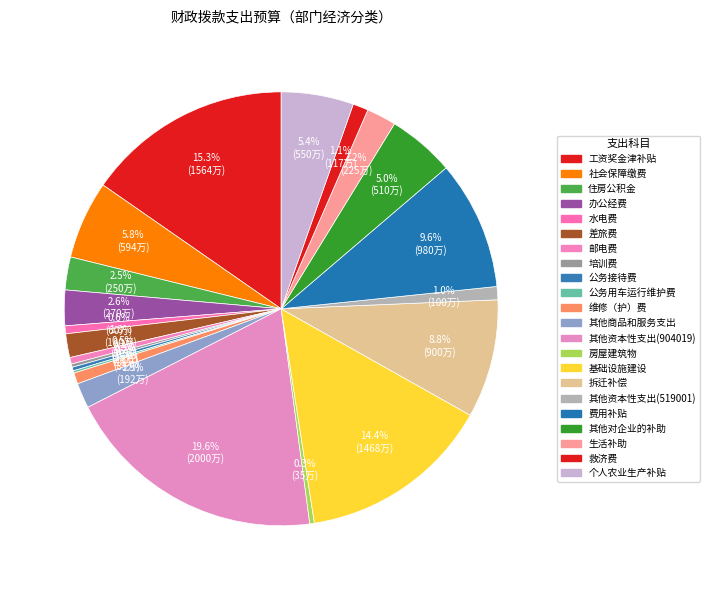

Does any single category account for the majority?

No